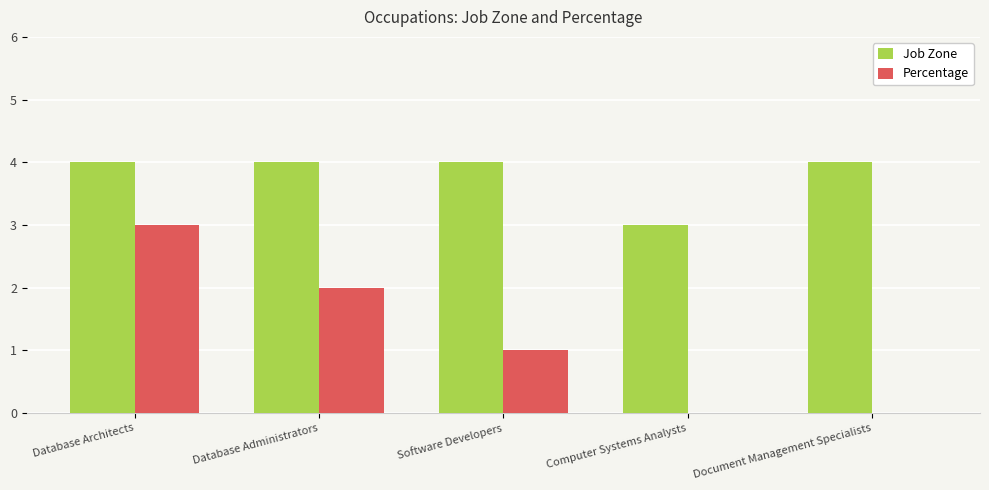

Is it true that Percentage equals 1 at Software Developers?

True